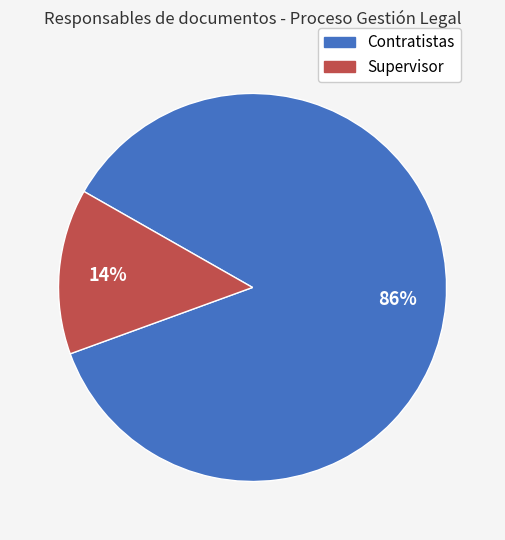

Is the sum of Supervisor and Contratistas greater than half?

Yes